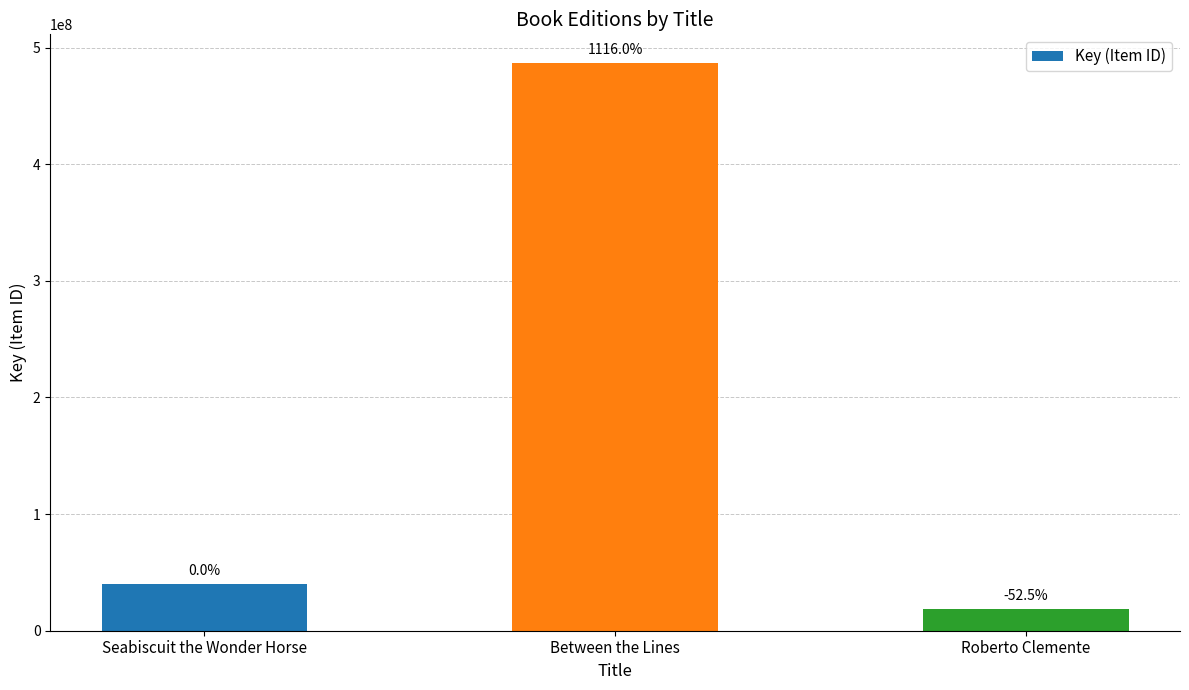

What is the change in value from Seabiscuit the Wonder Horse to Between the Lines?

+446898107